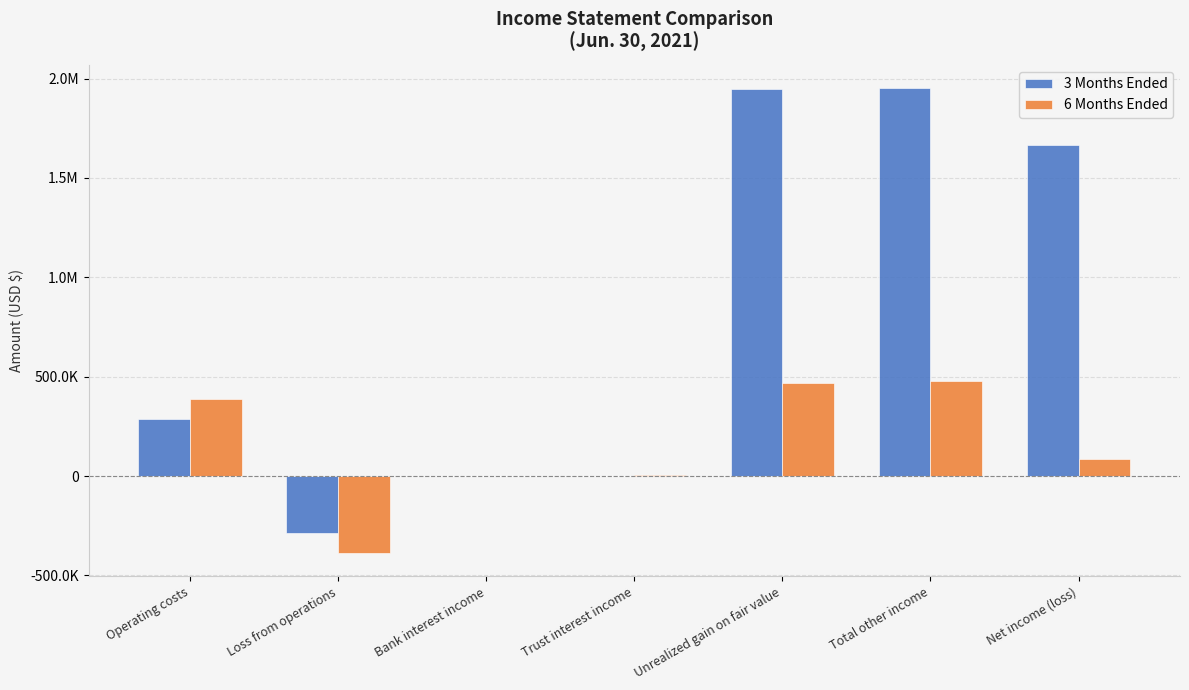

What is the total value across all series at Total other income?

2428703